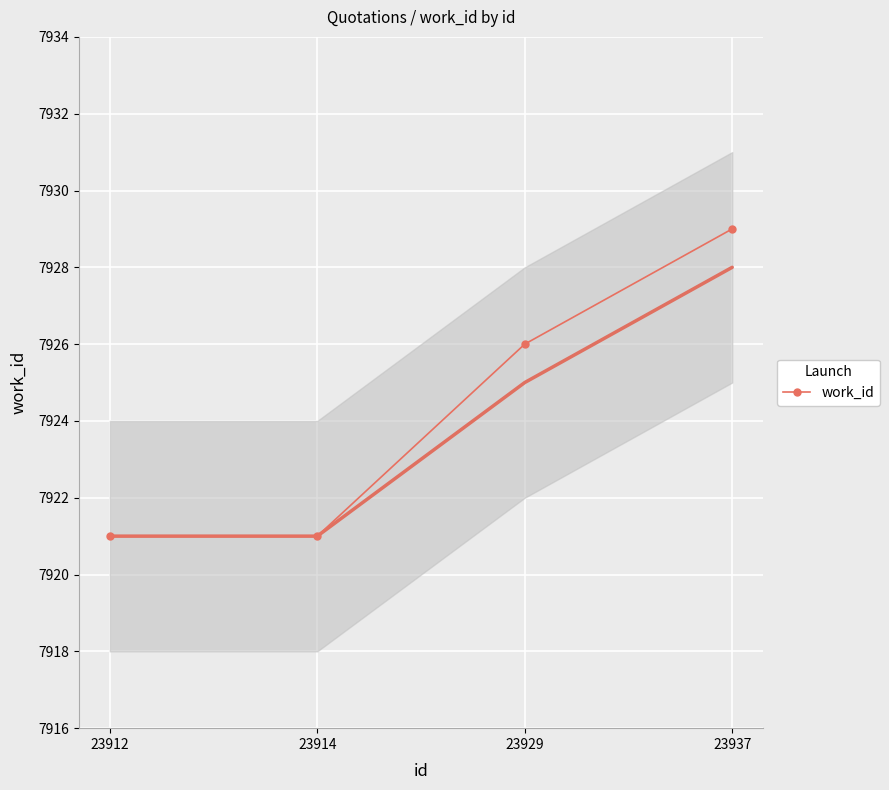

The chart shows a value of 2133 at 23912. True or false?

False